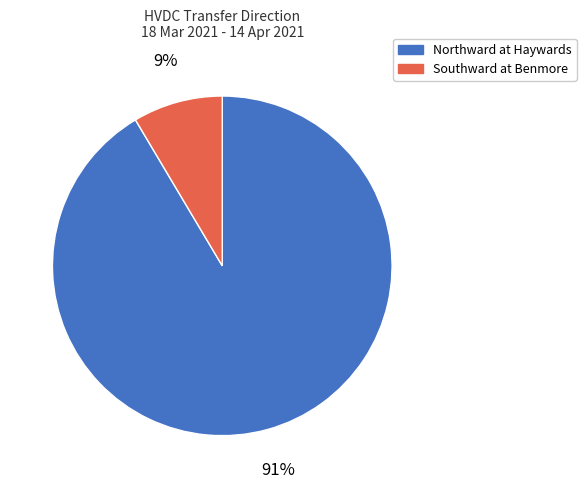

Count the number of slices in the pie.

2